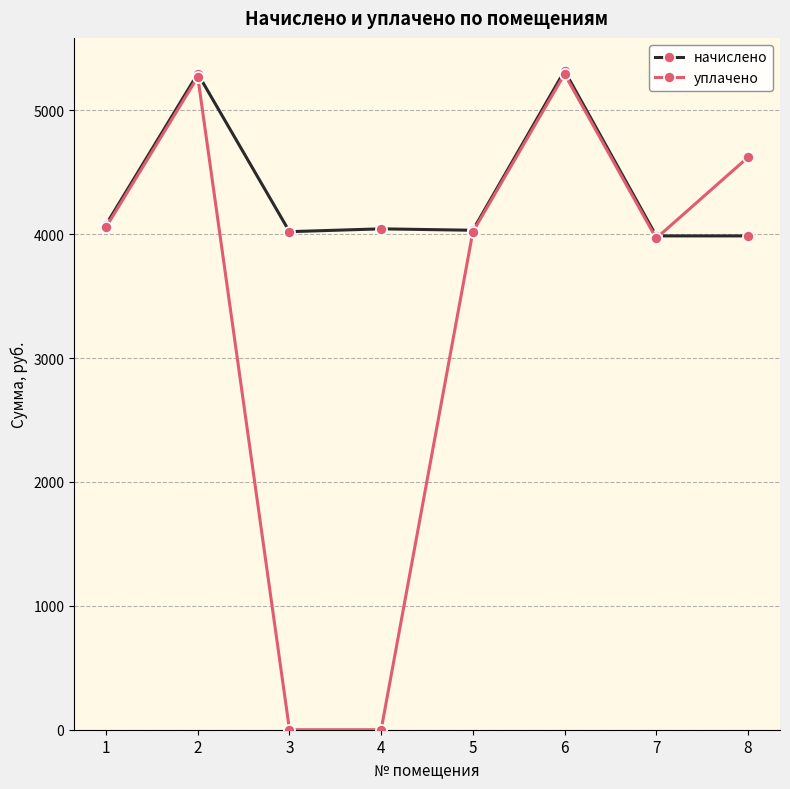

What is the difference between the maximum and minimum values in the уплачено series?

5292.5